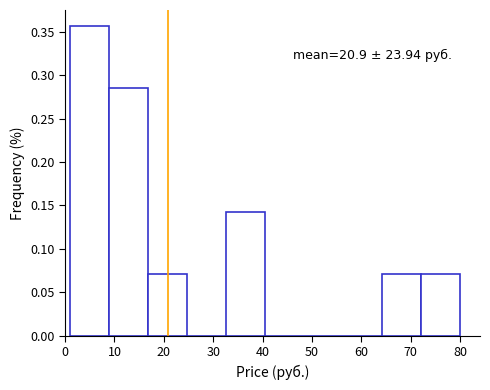

Over which range of the x-axis is the bar tallest?

1 to 9